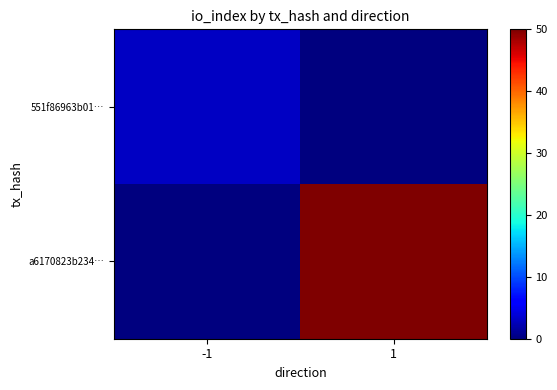

Reading right to left, list all the values displayed in this chart.

551f86963b01…: 1=0	-1=3
a6170823b234…: 1=50	-1=0